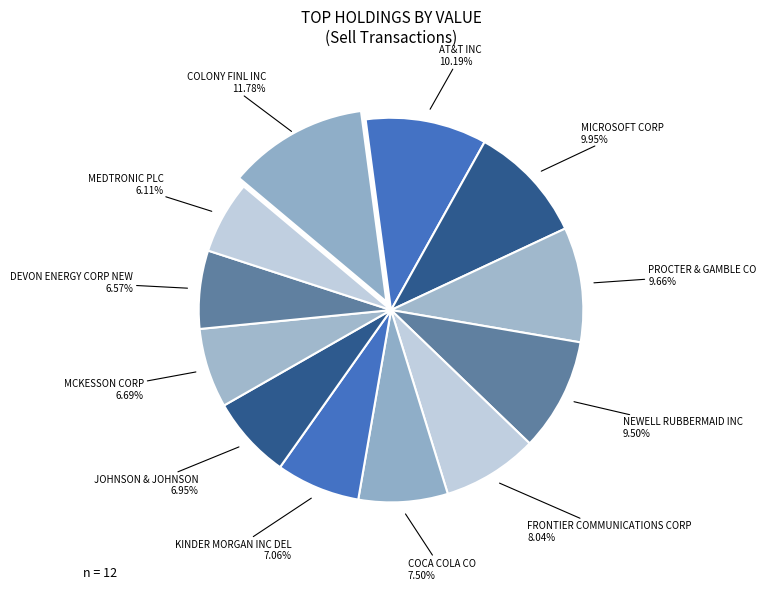

How many segments does this pie chart have?

12